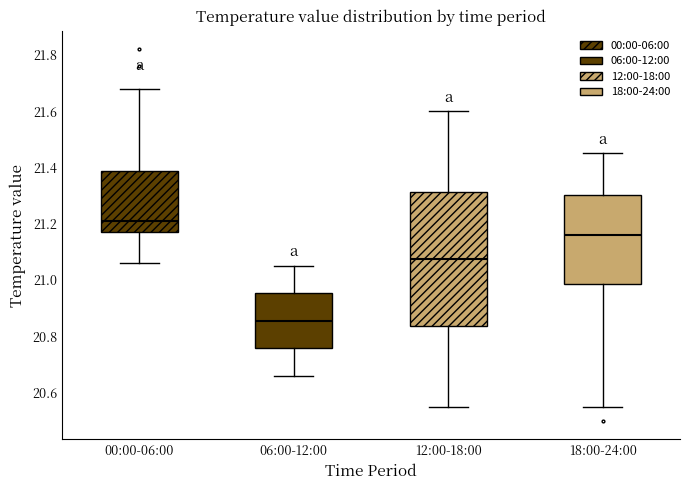

Which box has the highest median line?

00:00-06:00